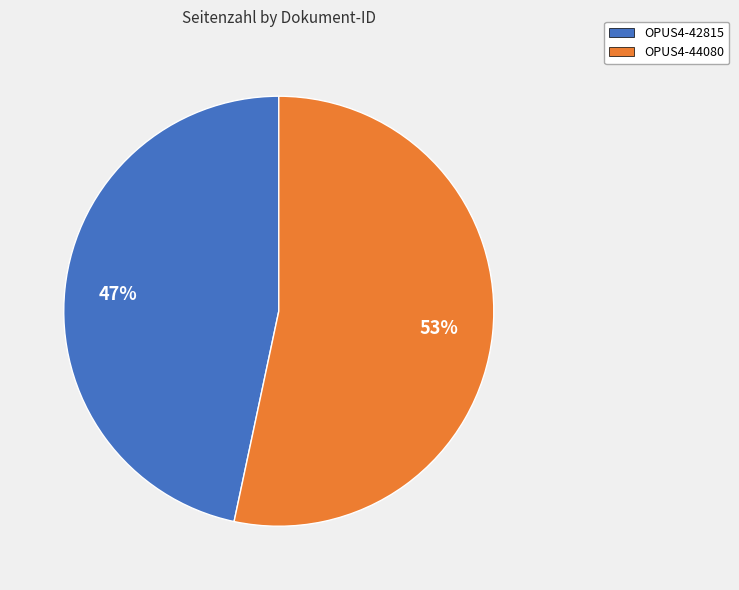

How many slices are in this pie chart?

2